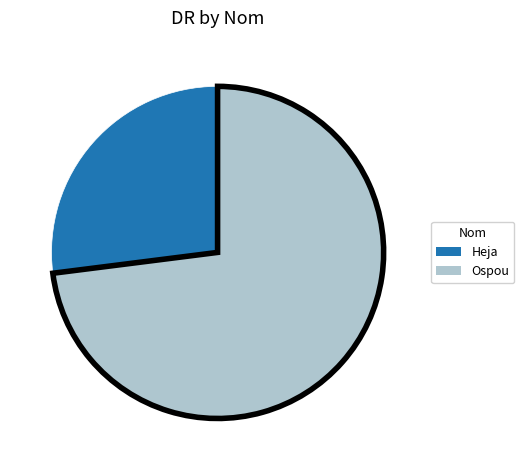

The Heja slice represents 27% of the pie. True or false?

True